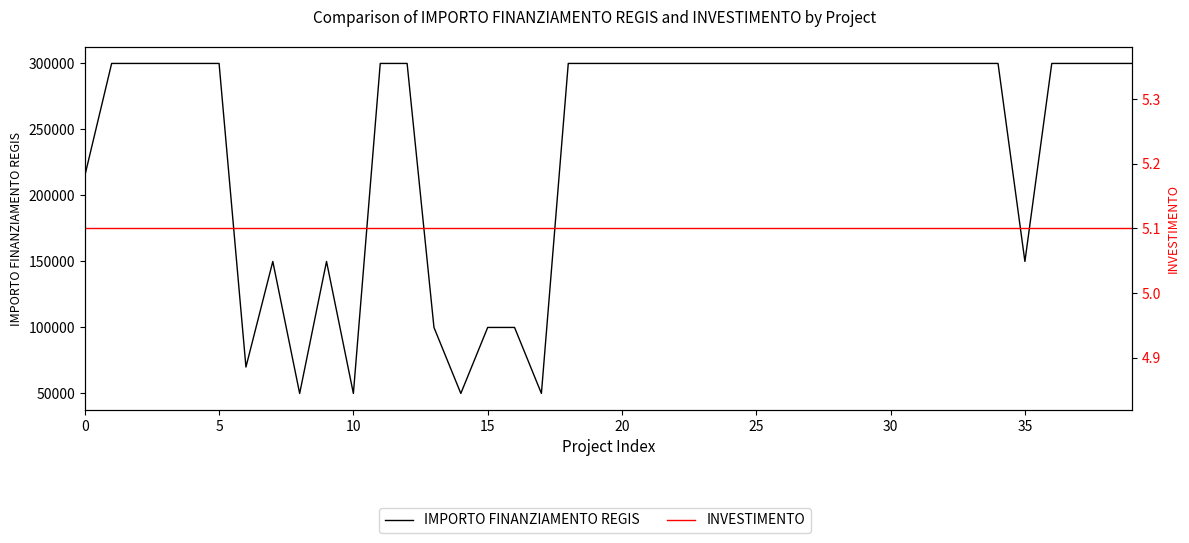

In IMPORTO FINANZIAMENTO REGIS, how many points are higher than both neighbors (excluding endpoints)?

2